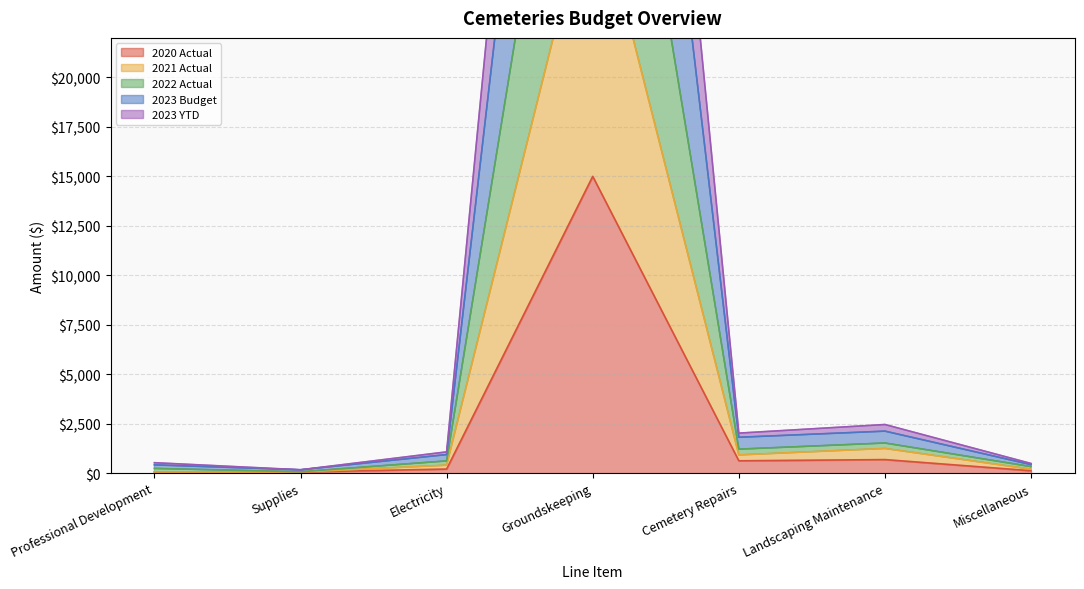

Does the chart display data point markers on the line(s)?

No